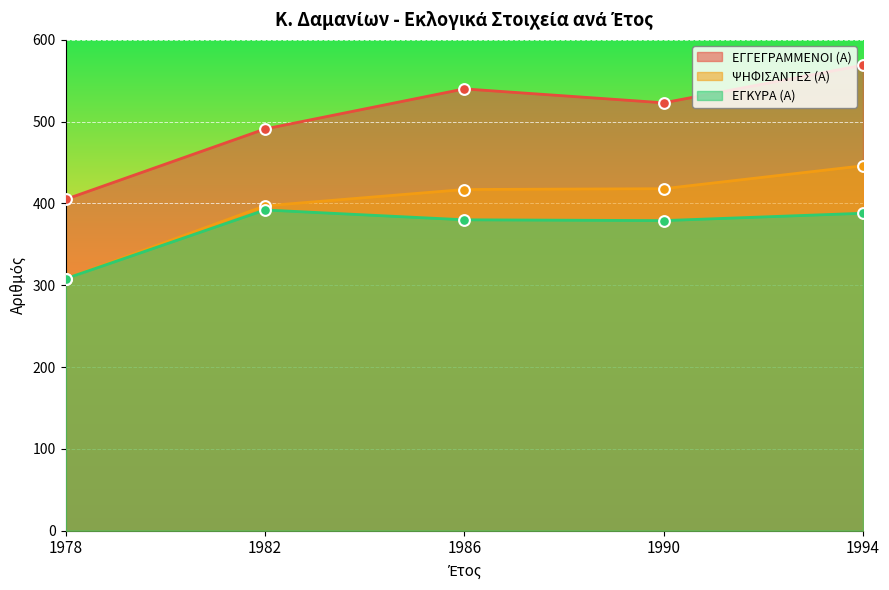

What is the total value across all series at 1982?

1280